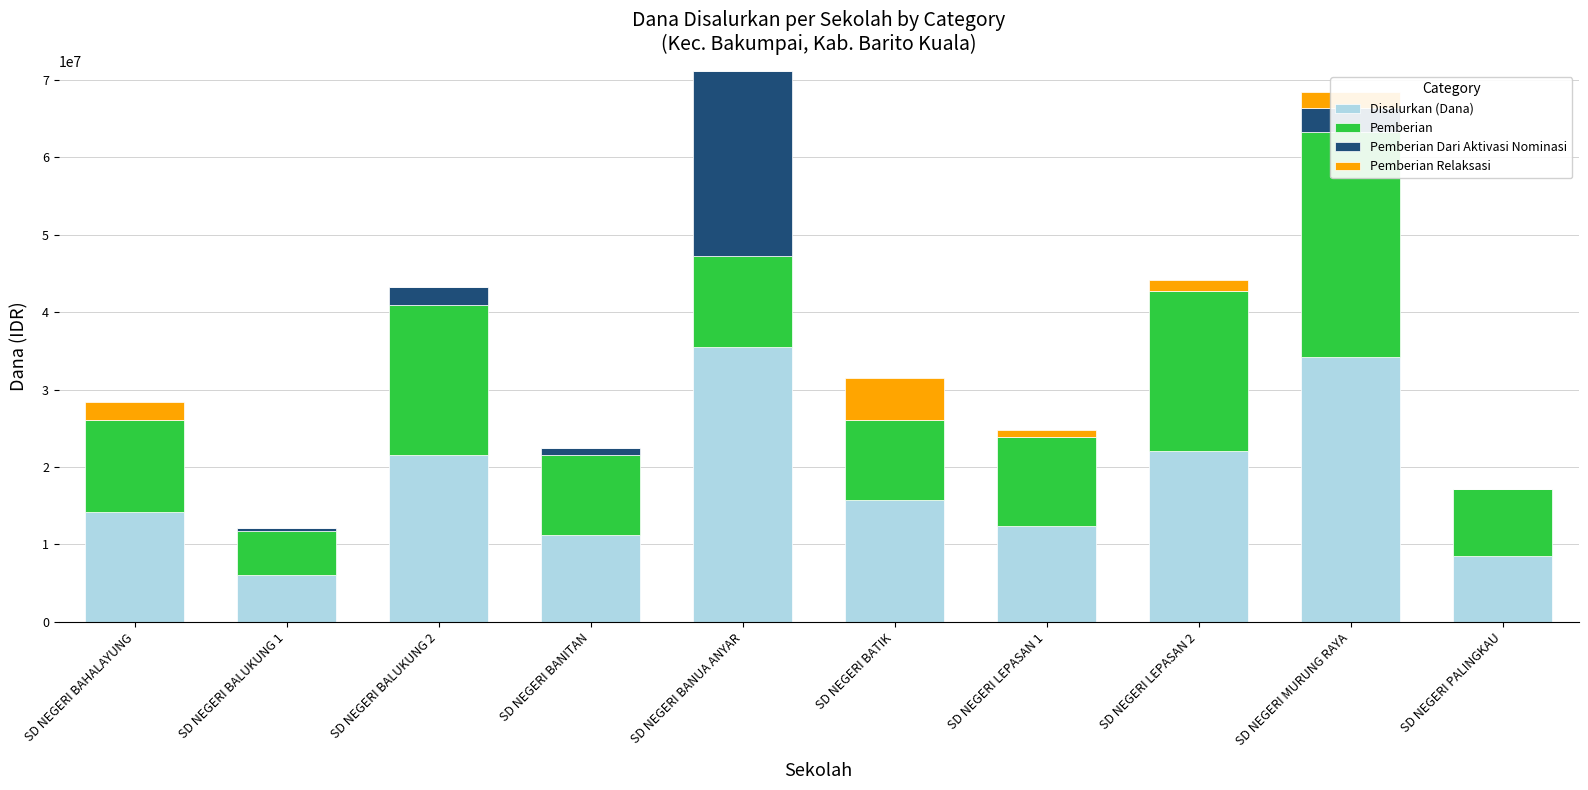

The value of Disalurkan (Dana) at SD NEGERI BAHALAYUNG is 14175000. True or false?

True